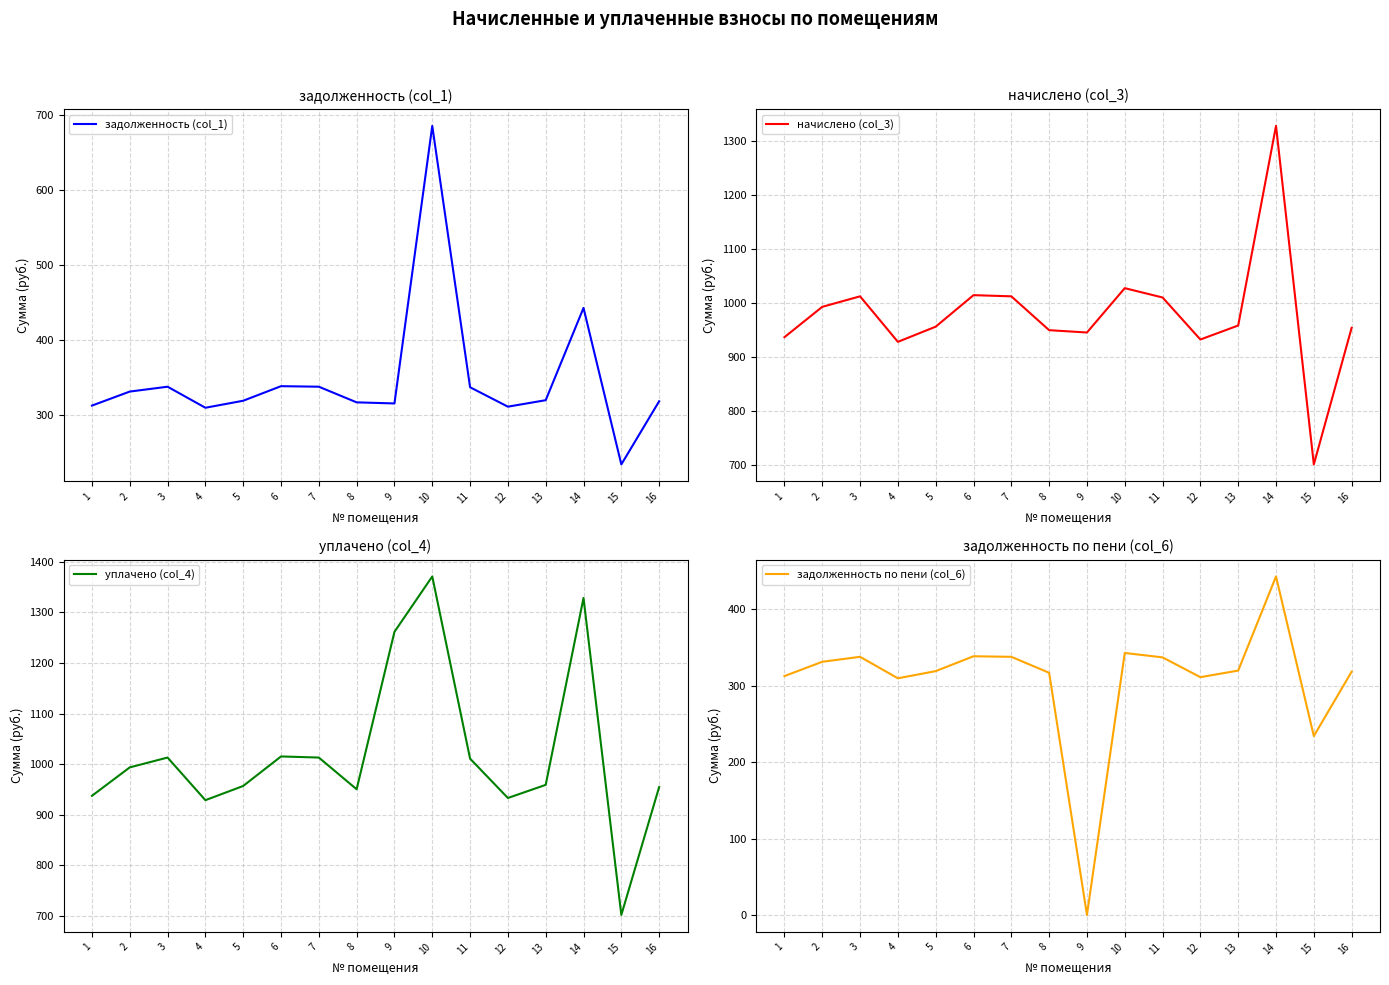

What is the value of the уплачено (col_4) point at the 5th from the left?

956.9